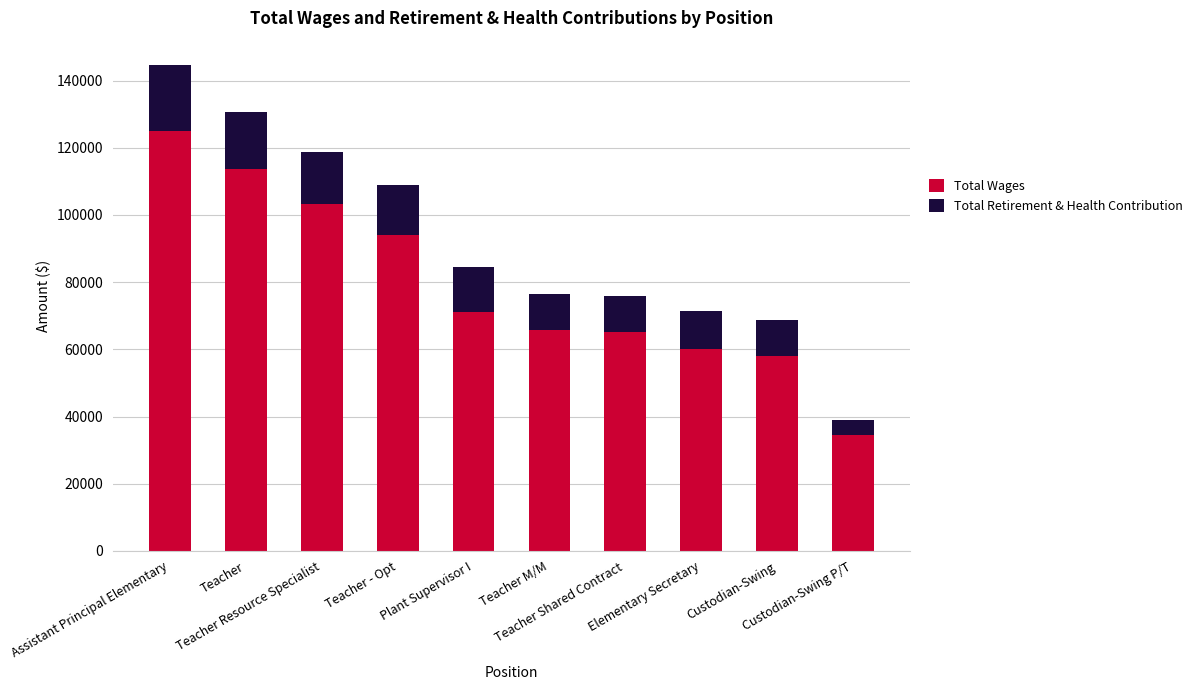

What is the maximum value for Total Wages?

125042